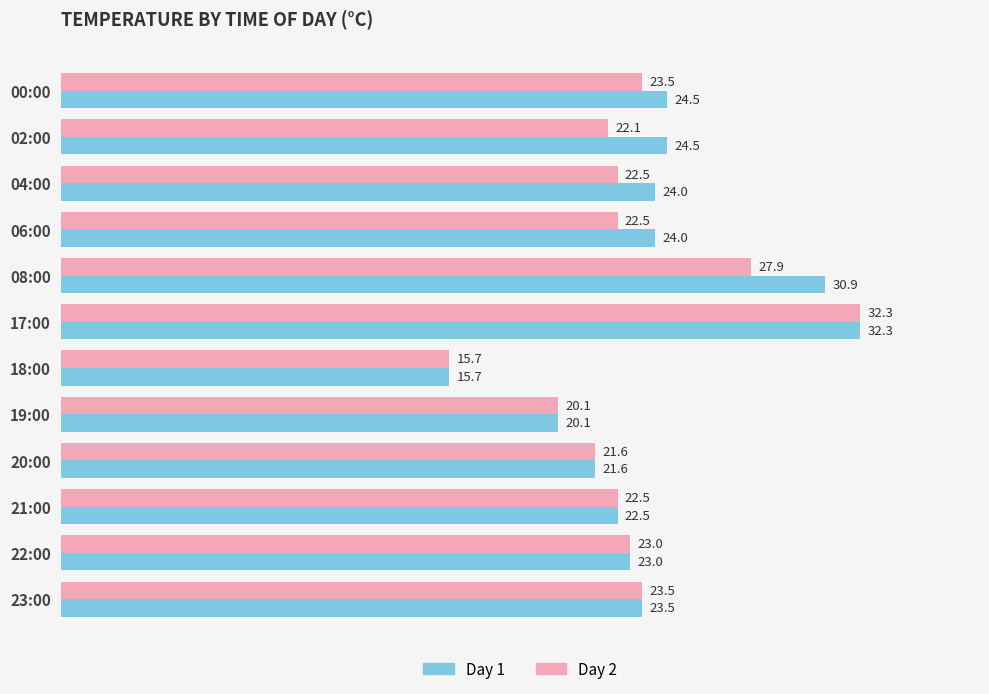

At which category is the sum across all series the highest?

17:00